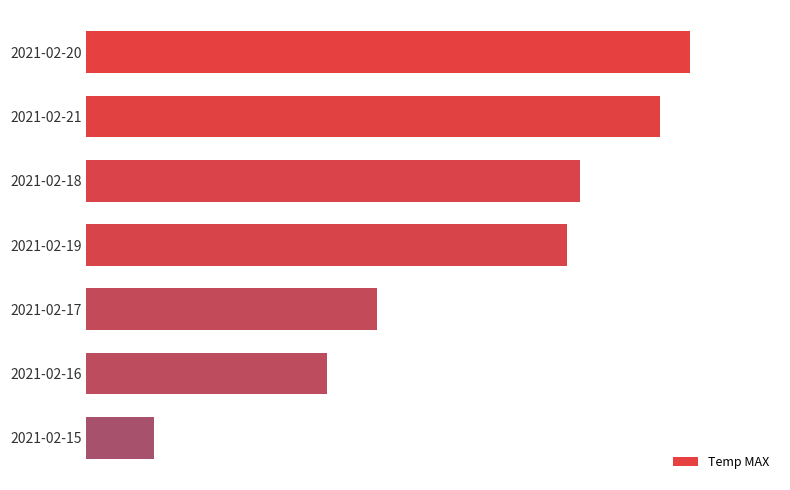

Does the chart contain any negative values?

No